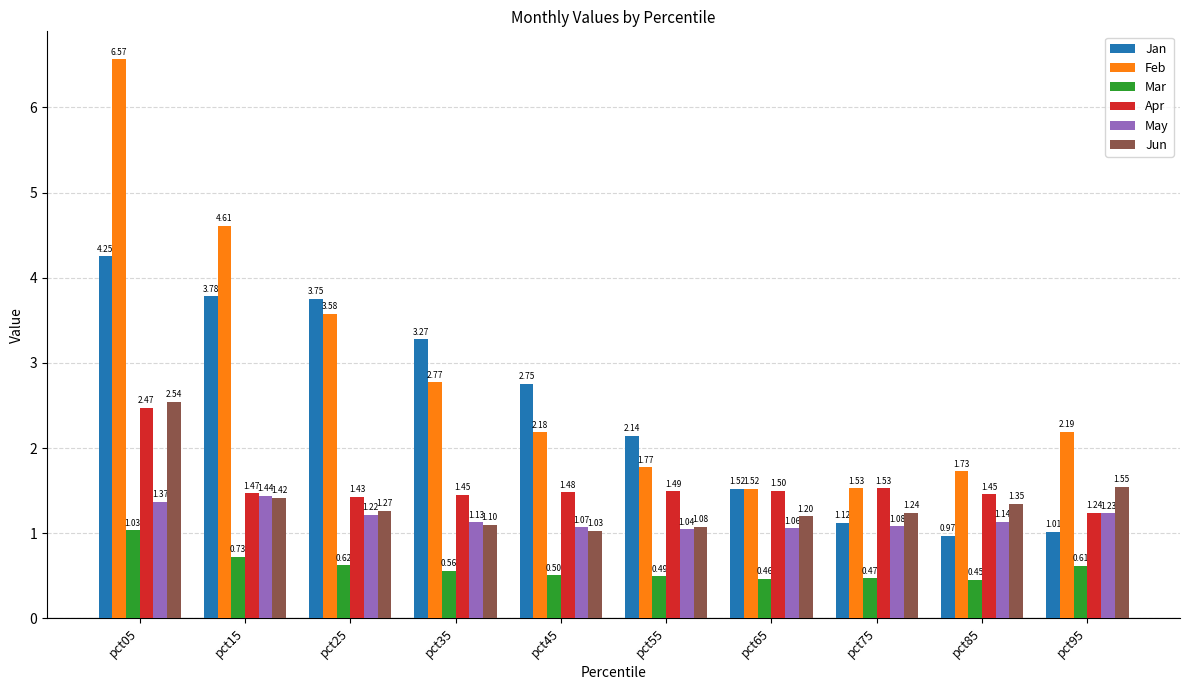

How many bars are there in each group?

6